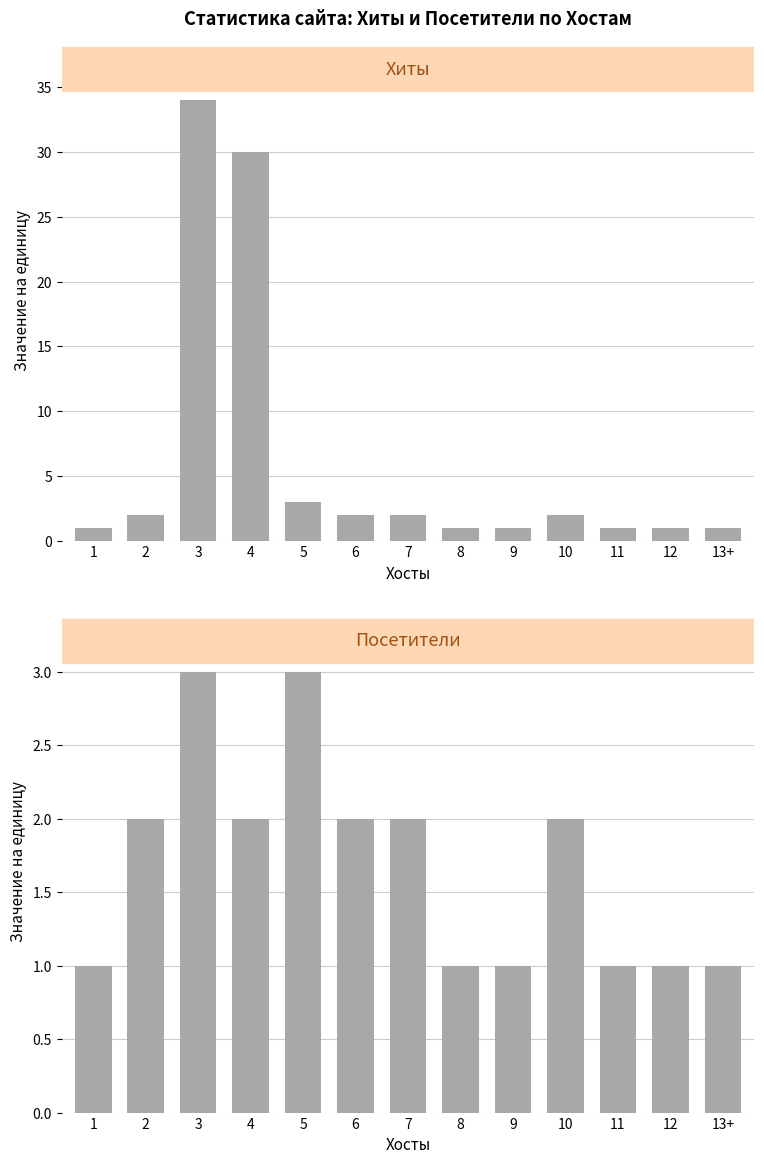

Count the number of data series in this chart.

2